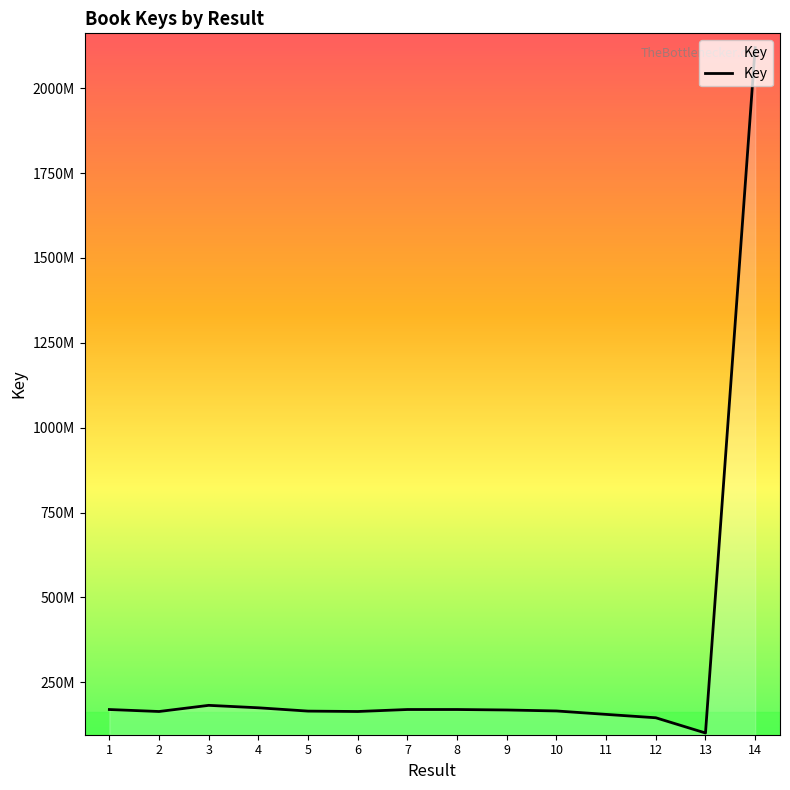

List the labels in order of value, largest first.

14, 3, 4, 8, 7, 1, 9, 10, 5, 2, 6, 11, 12, 13